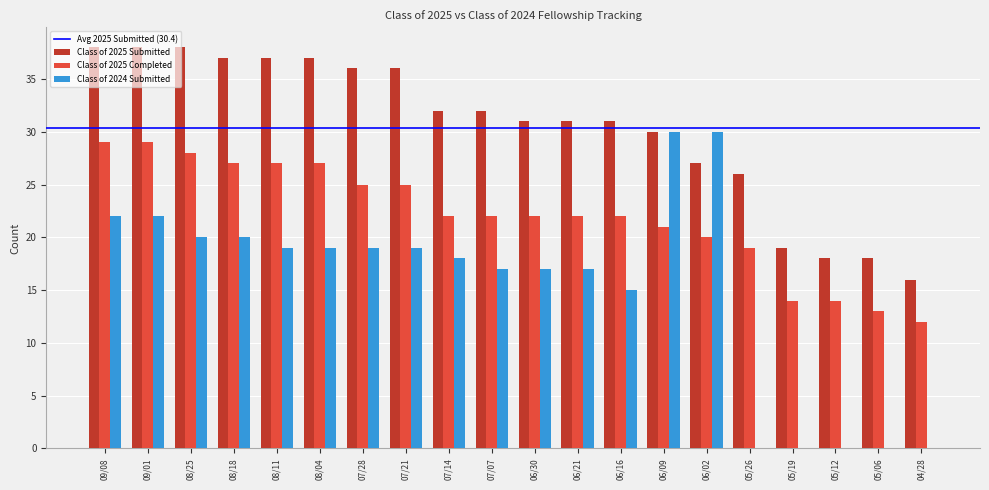

What is the difference between the Class of 2025 Submitted values at 06/30 and 05/06?

13